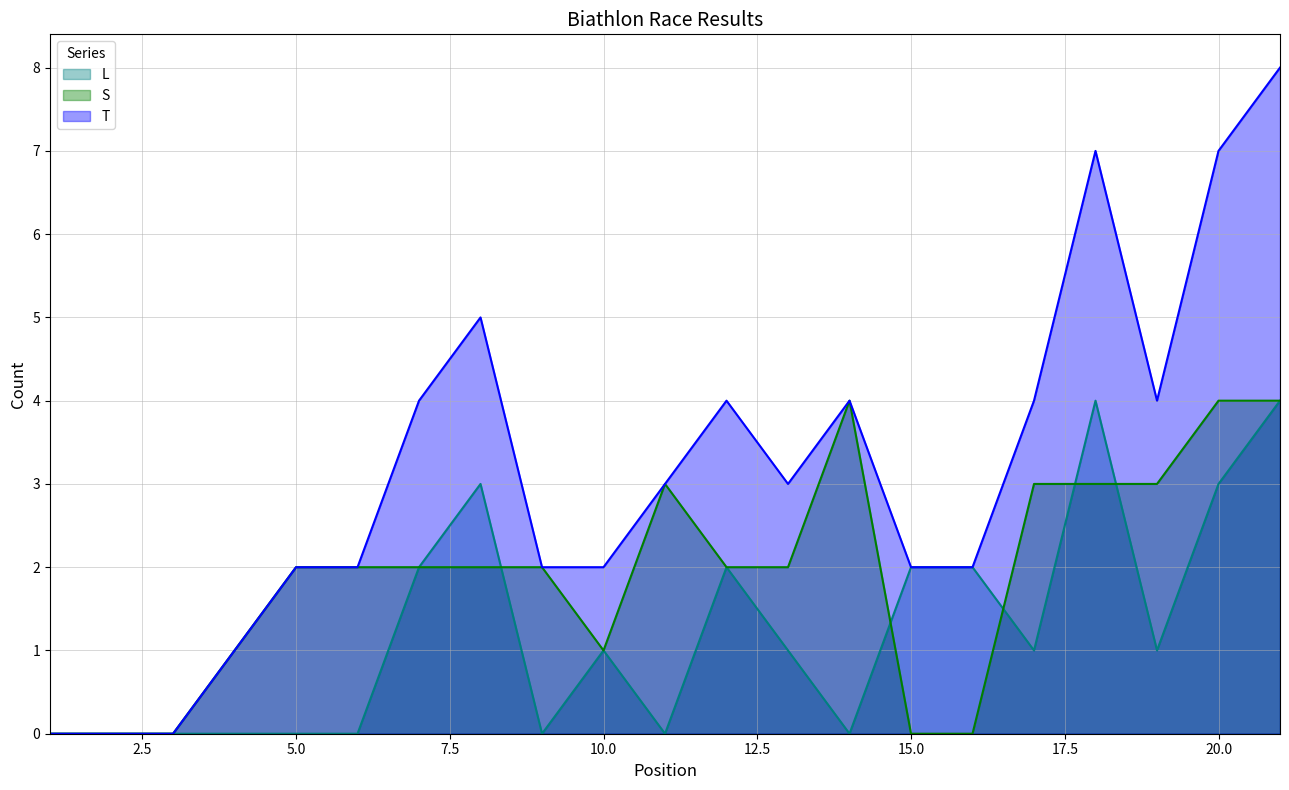

How many interior local peaks does the S series have?

2